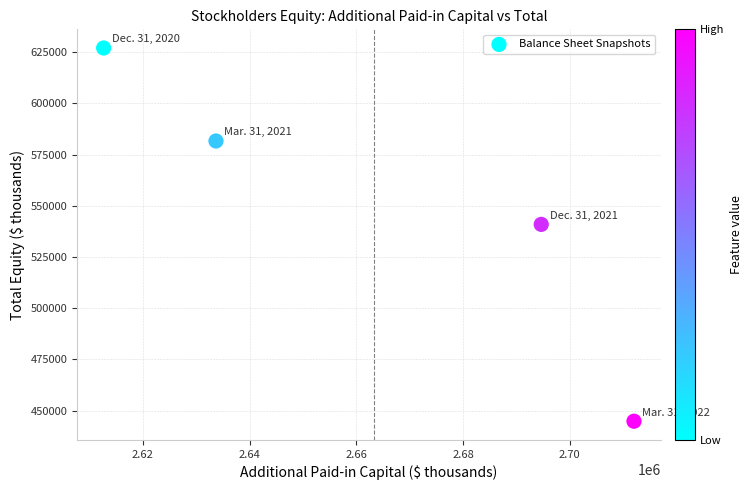

What is the range of Y values (max minus min)?

182212